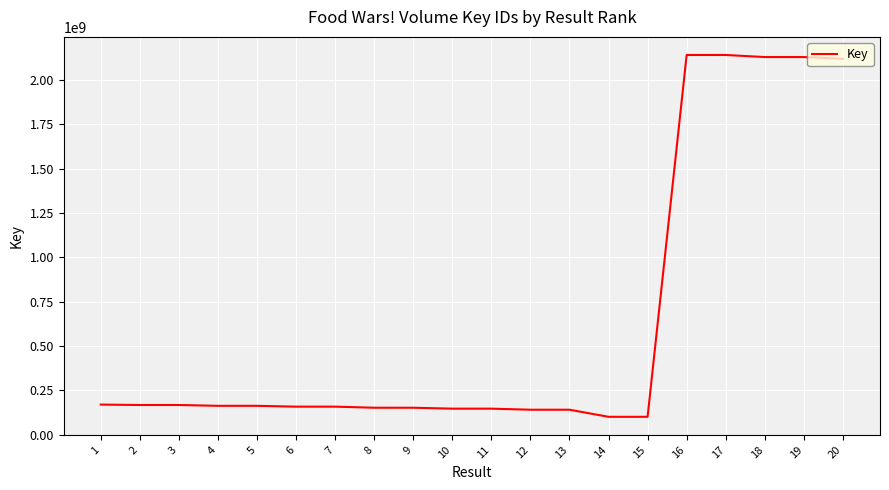

Count the number of data series in this chart.

1